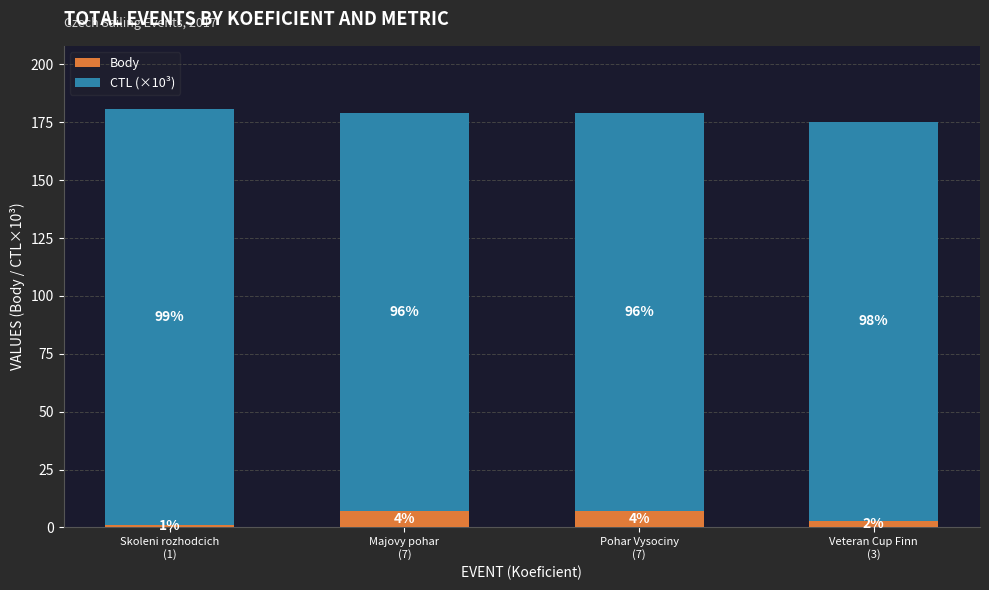

Which has a higher value, Skoleni rozhodcich
(1) or Majovy pohar
(7)?

Majovy pohar
(7)